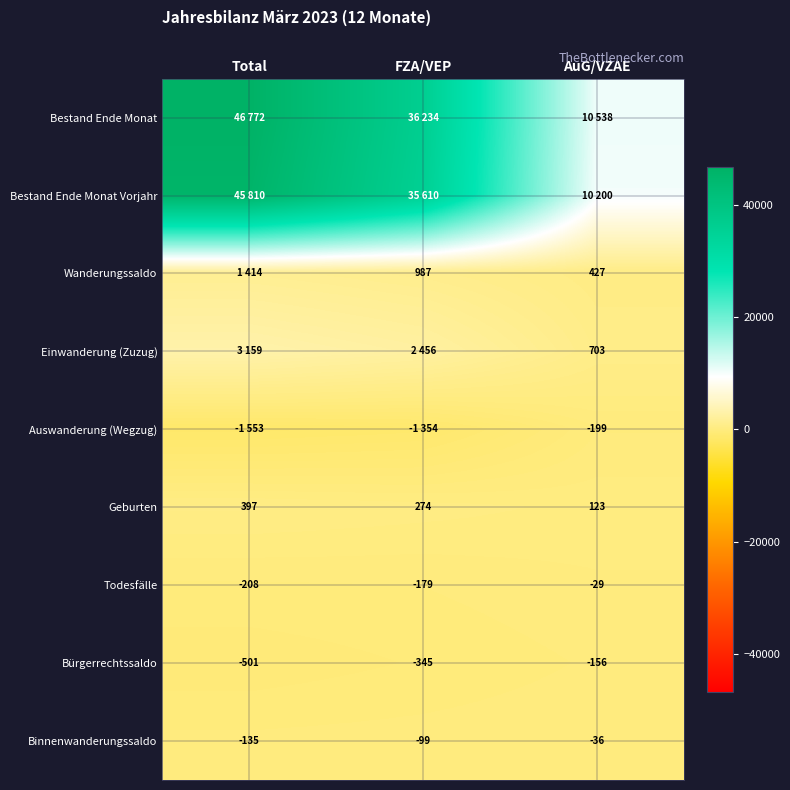

How many Bürgerrechtssaldo values are between -501 and -156?

3